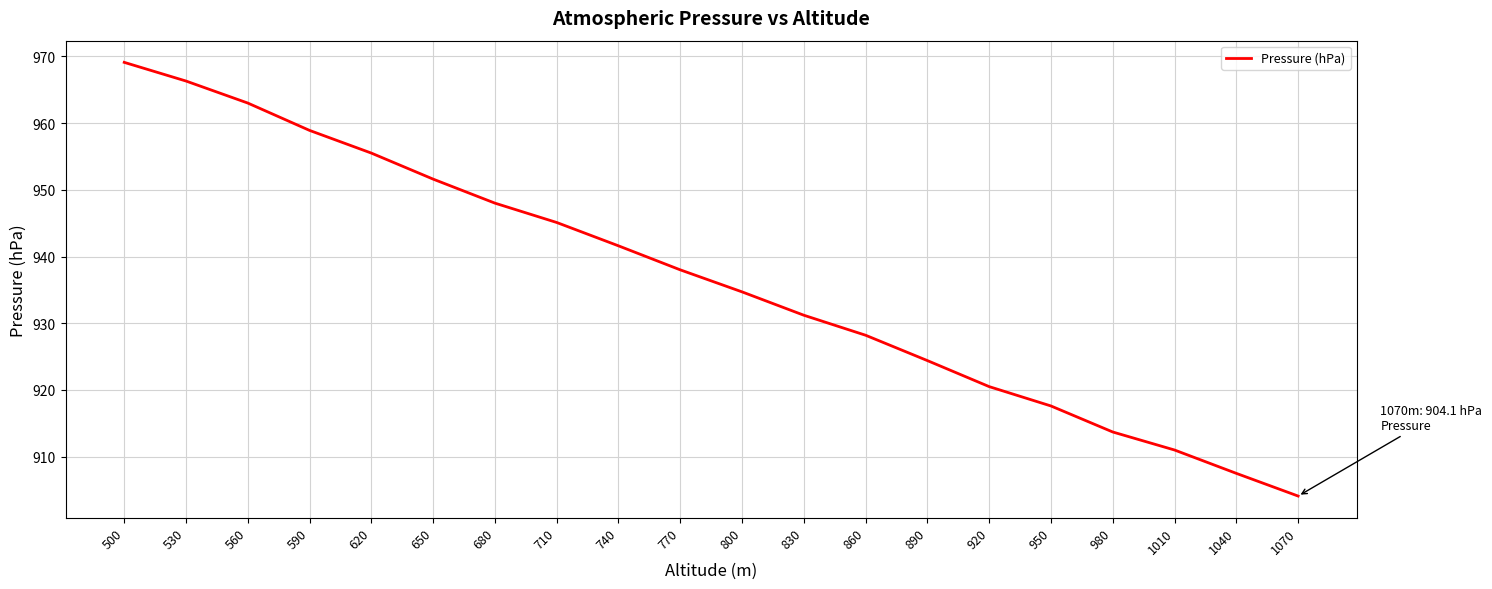

How many distinct data groups are displayed?

1